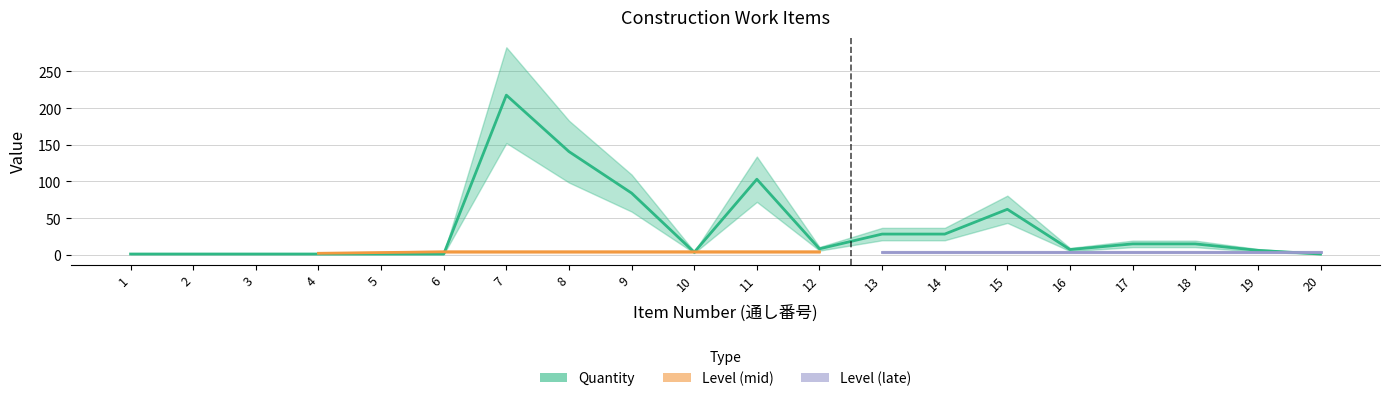

Reading right to left, extract all data points from this chart.

20=1.0	19=6.0	18=14.8	17=14.8	16=7.1	15=62.0	14=28.2	13=28.2	12=8.1	11=103.0	10=3.4	9=84.1	8=140.7	7=217.7	6=1.0	5=1.0	4=1.0	3=1.0	2=1.0	1=1.0